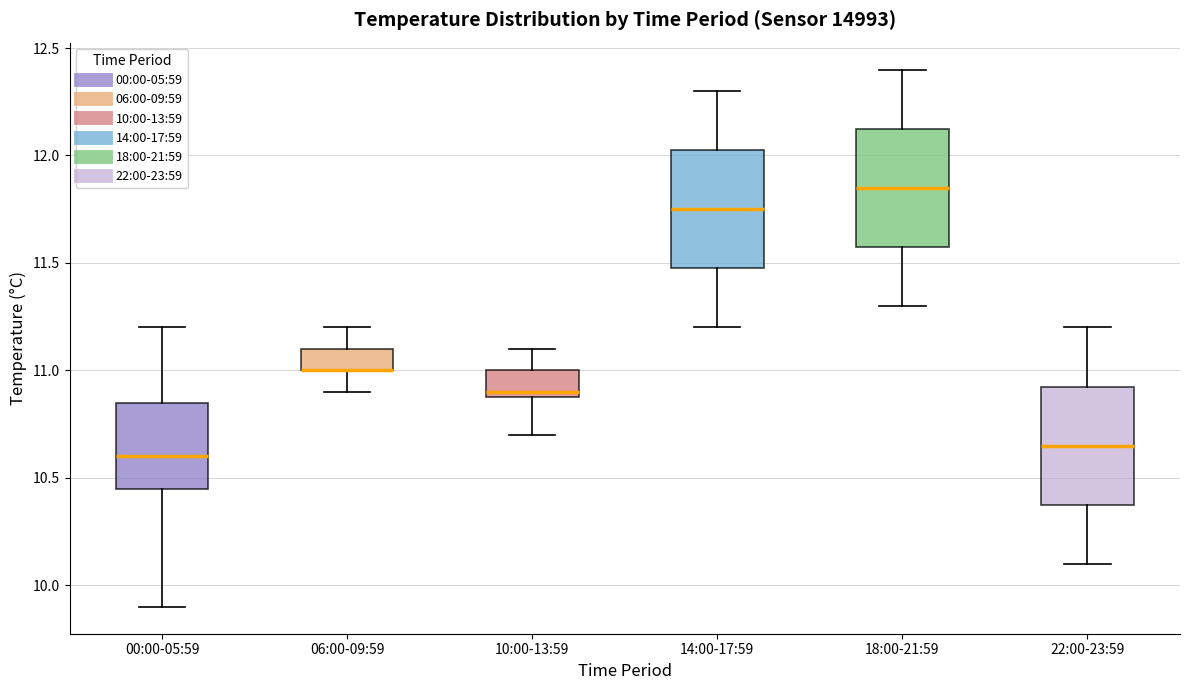

Where is the lower edge of the box for 00:00-05:59 on the y-axis? The values are not printed on the chart, so give them approximately, as read against the axis.

10.45